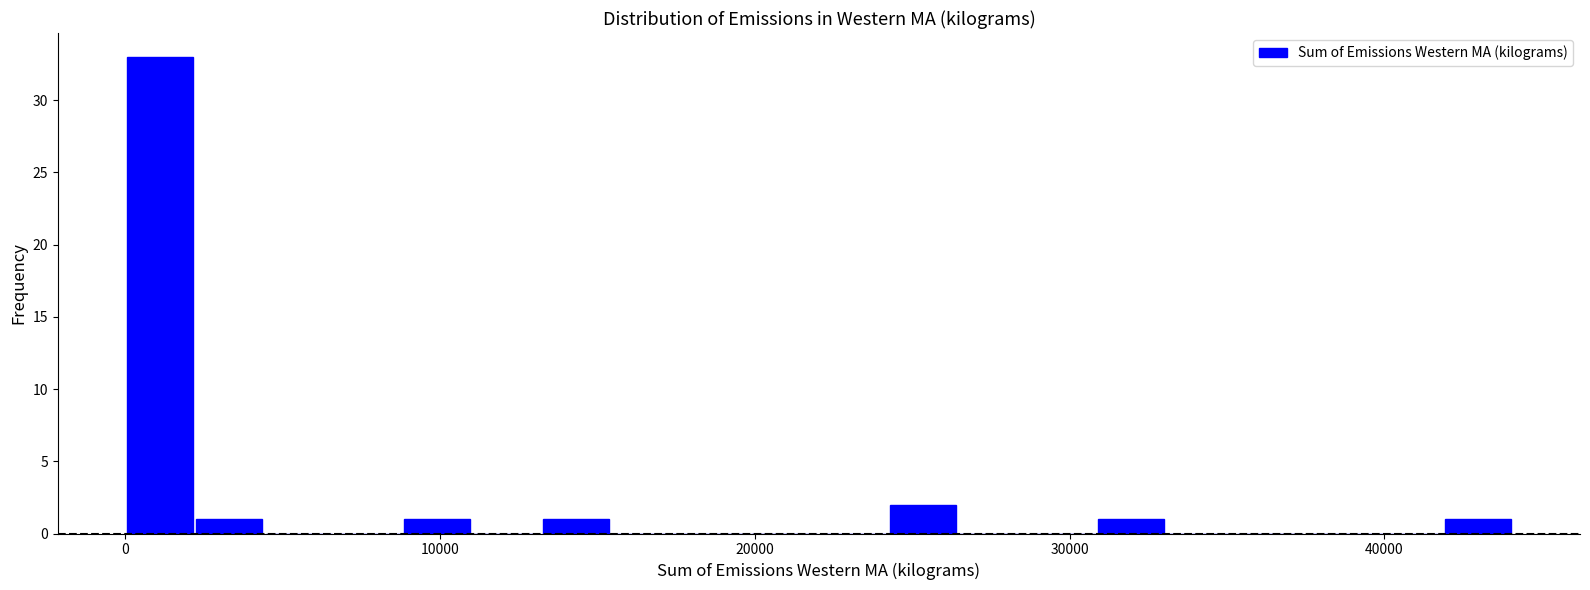

Around what value on the x-axis is the tallest bar? Give the approximate position of its centre, as read against the axis.

1000